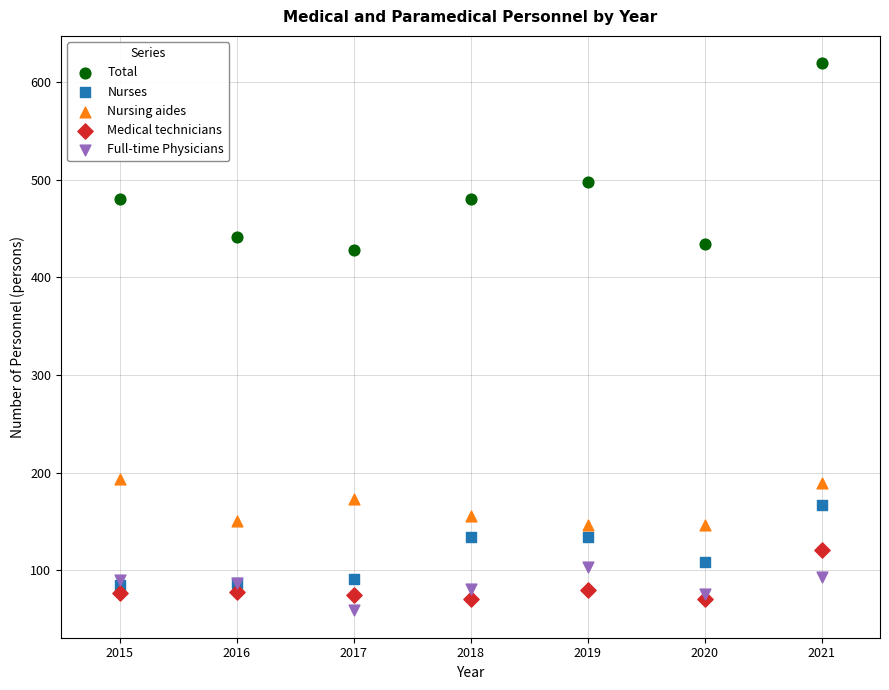

What are all the series names shown in the legend?

Total, Nurses, Nursing aides, Medical technicians, Full-time Physicians